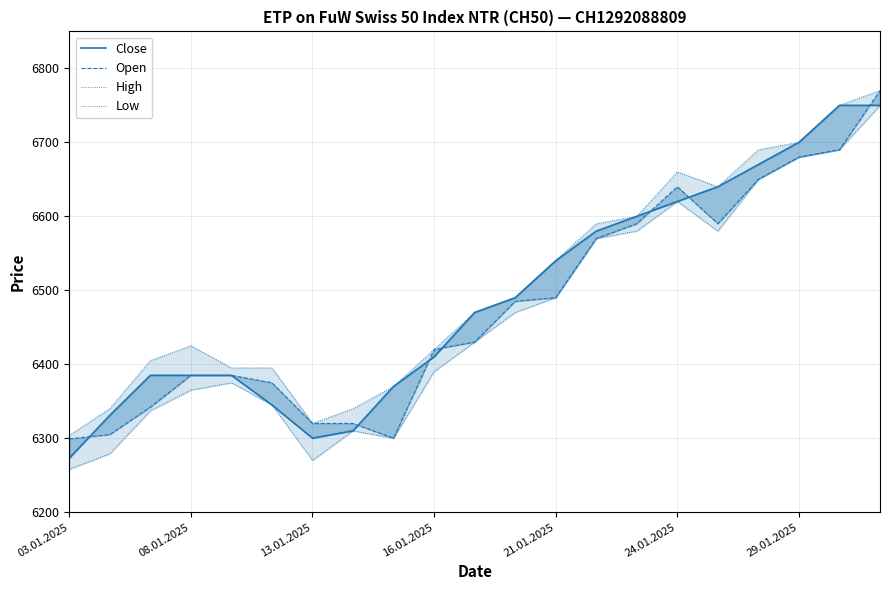

True or false: High and Close cross at least once.

False